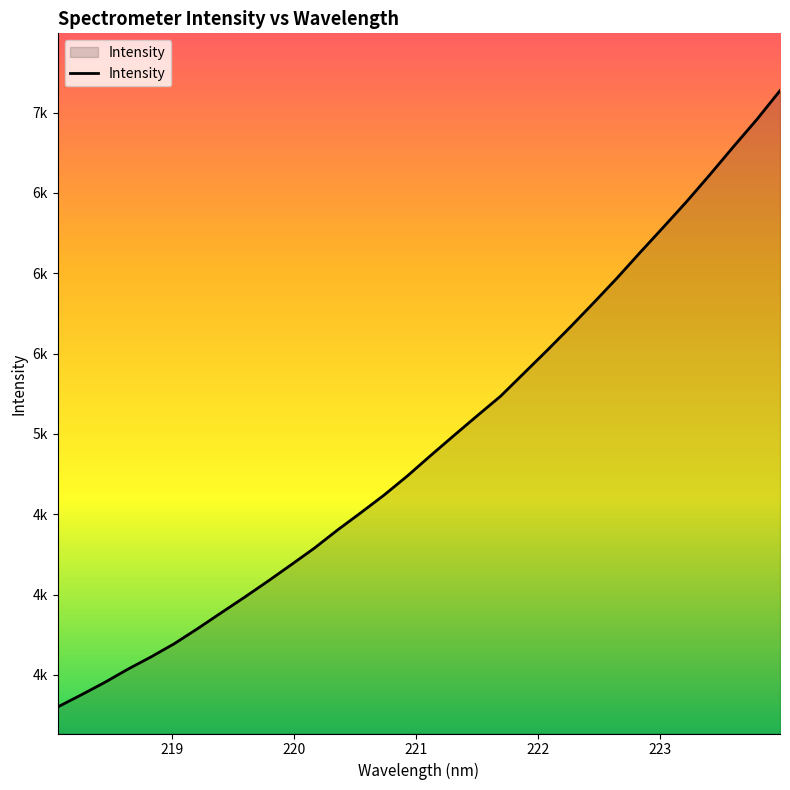

Is this an area chart (filled region under the line)?

Yes